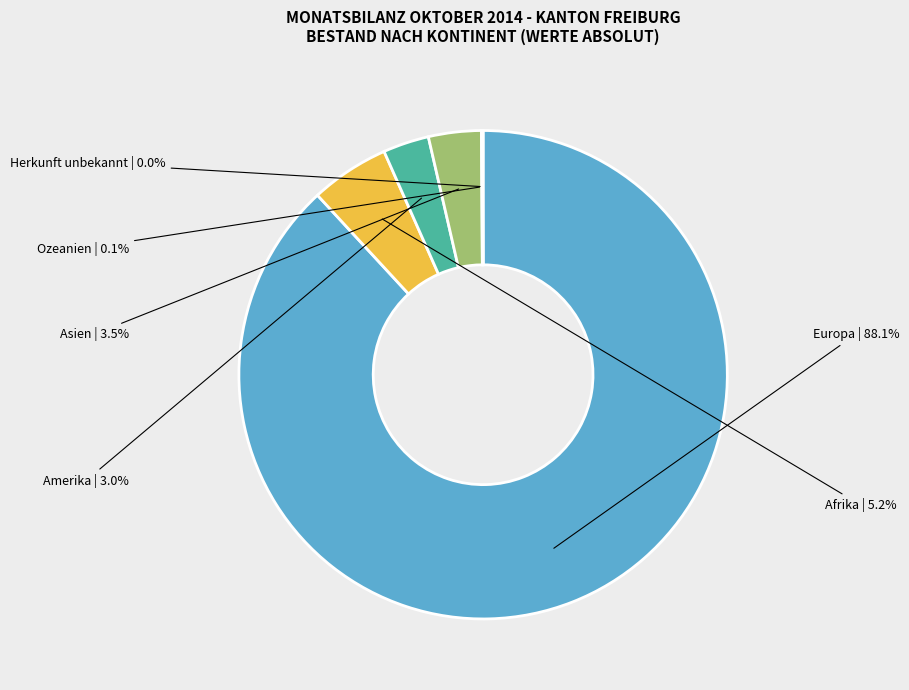

Which has a higher value, Asien or Afrika?

Afrika